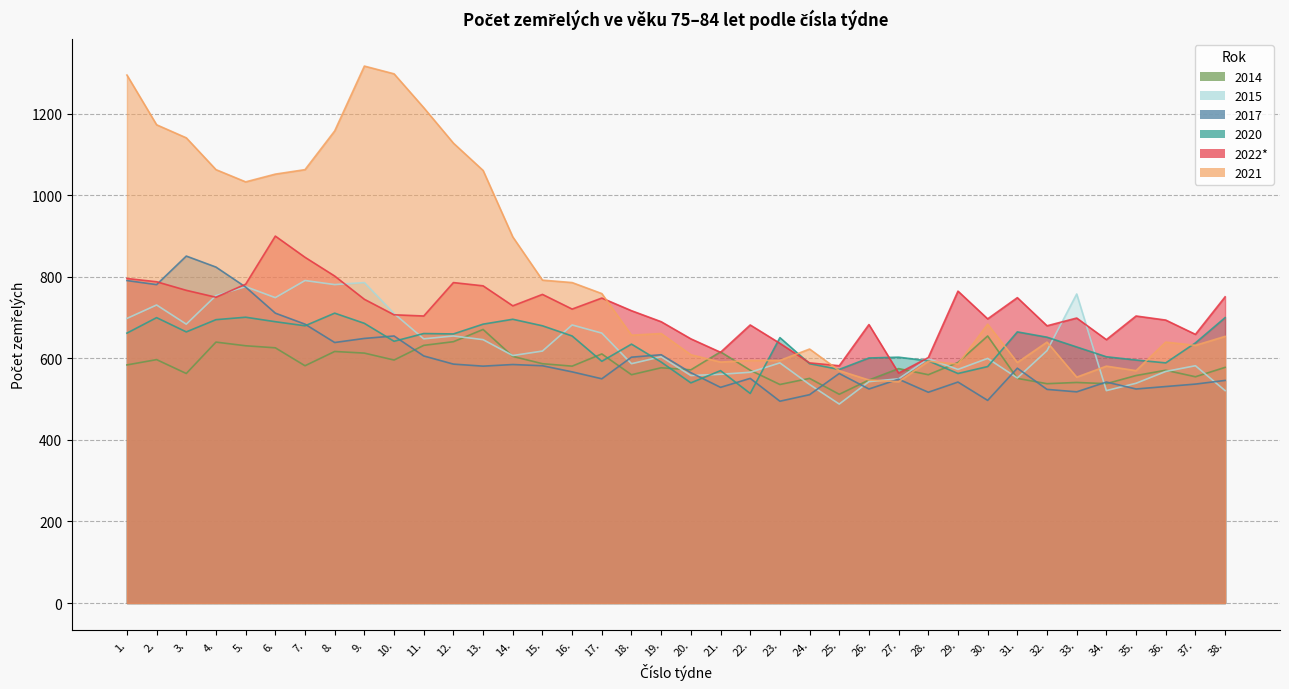

Is it true that 2015 equals 779 at 37.?

False